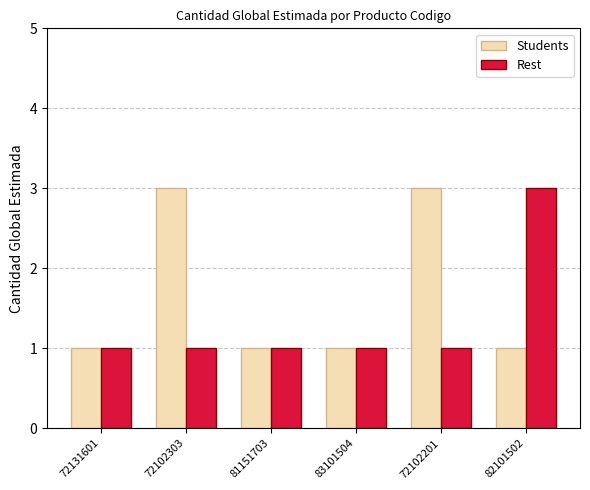

Does the chart contain stacked bars?

No